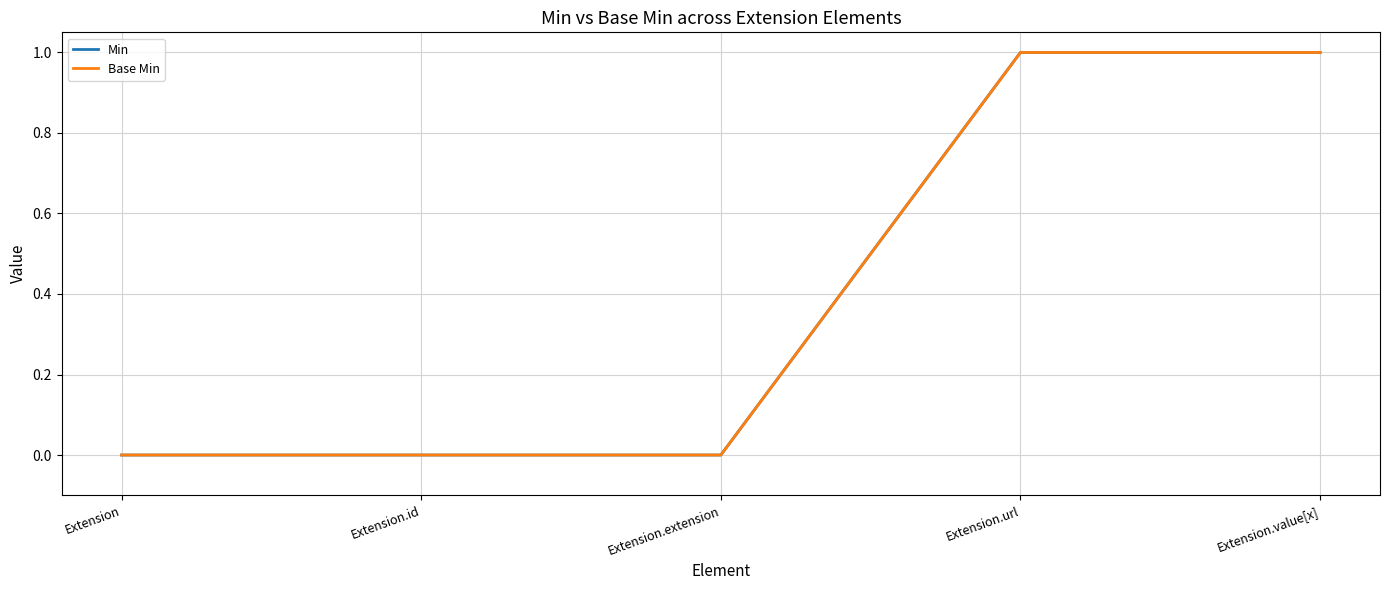

Does the chart display data point markers on the line(s)?

No